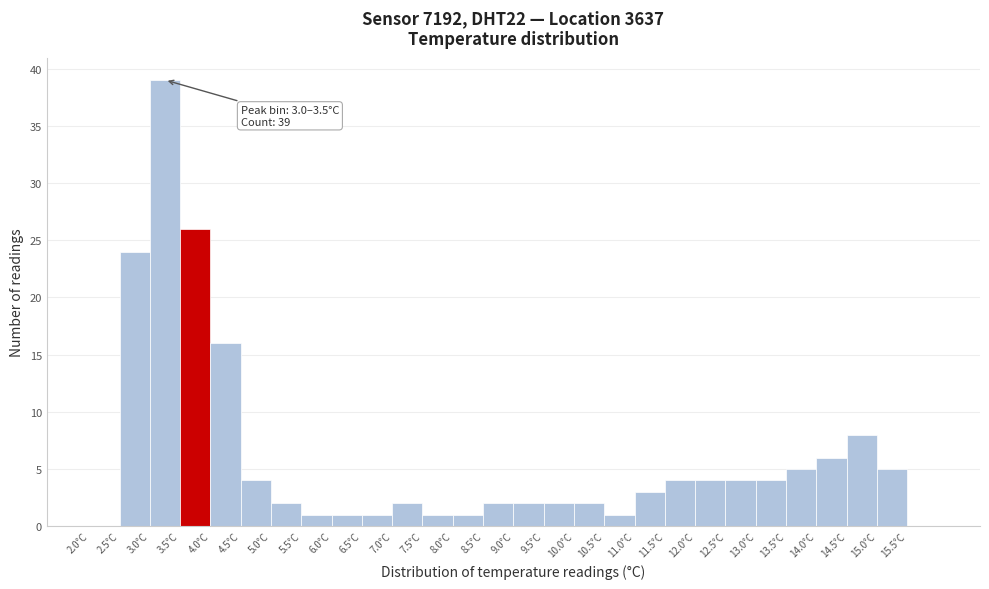

Over which range of the x-axis is the bar tallest?

3.0 to 3.5